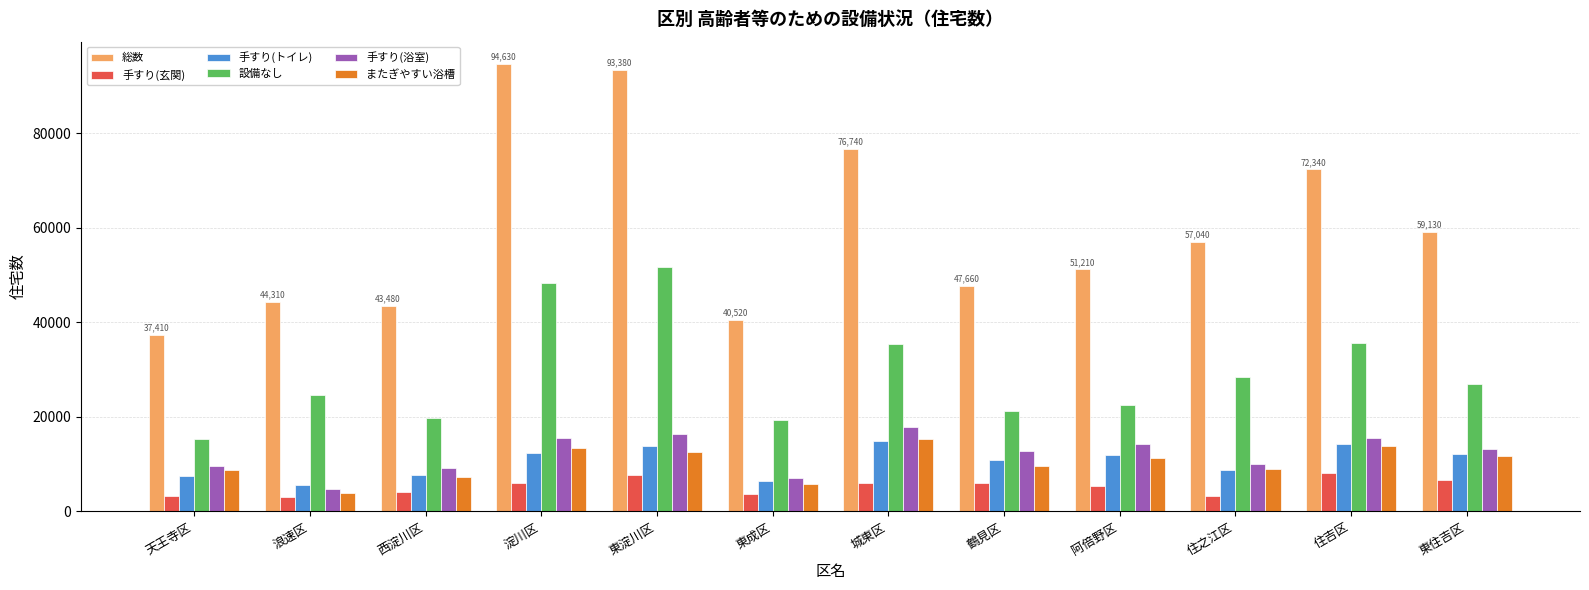

What are all the series names shown in the legend?

総数, 手すり(玄関), 手すり(トイレ), 設備なし, 手すり(浴室), またぎやすい浴槽